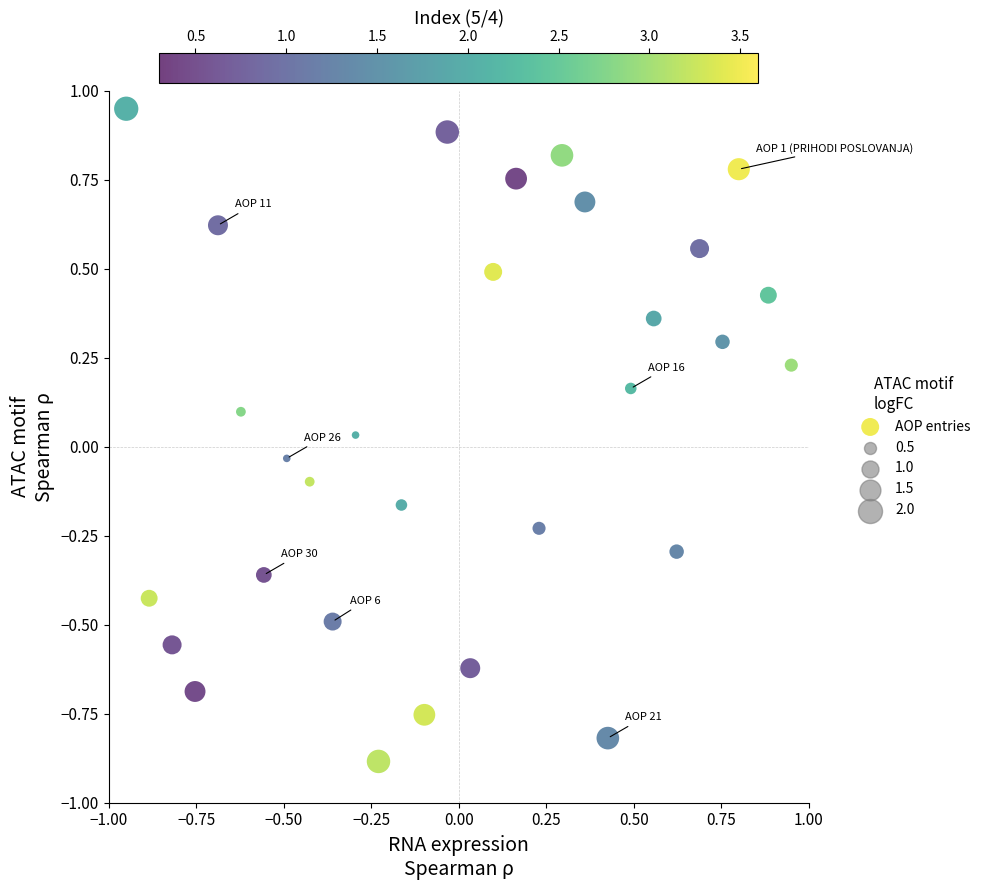

What is the range of X values (max minus min)?

1.9